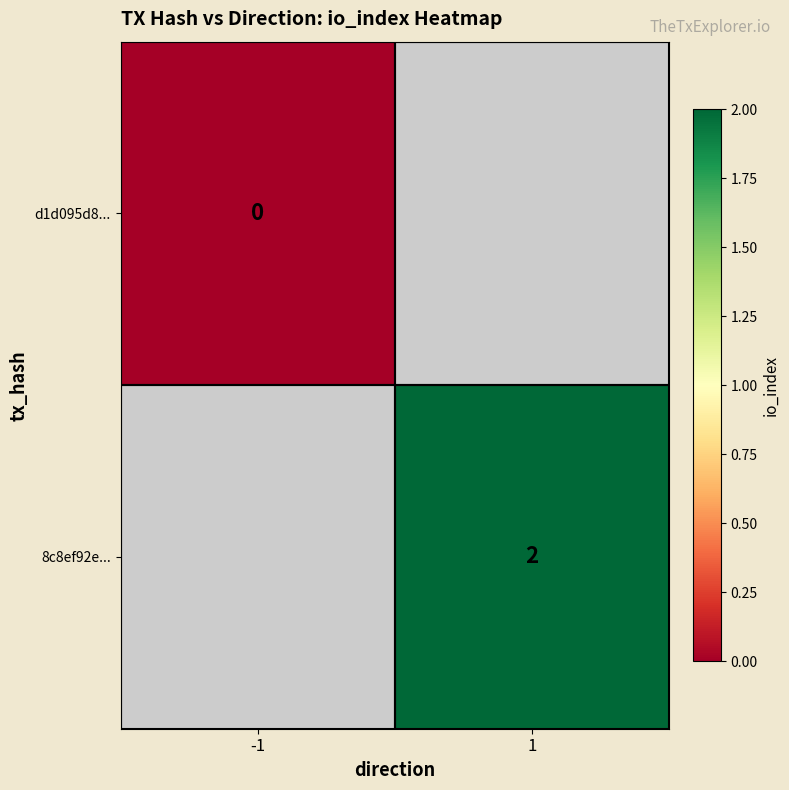

Count the number of data series in this chart.

2